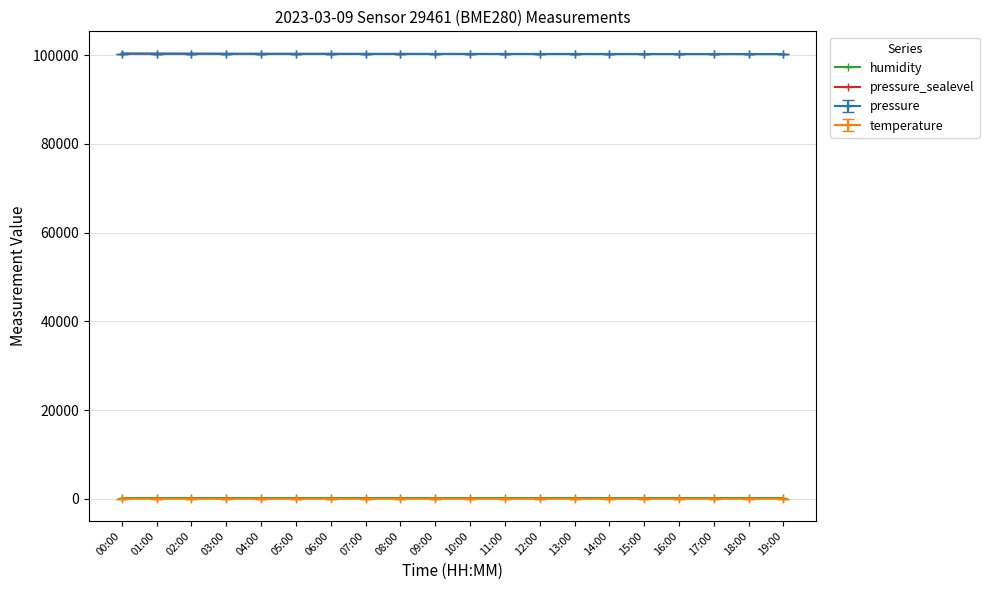

The value of pressure at 17:00 is 51321.1. True or false?

False